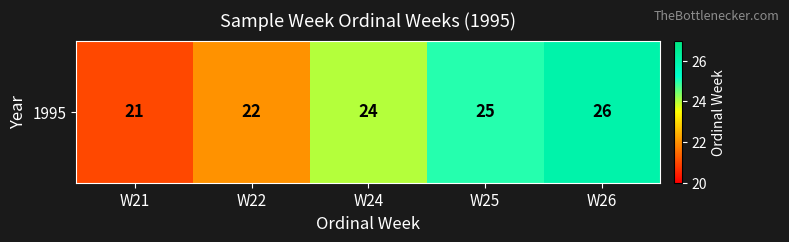

Approximately how many times larger is the value at W25 compared to W21?

1.2